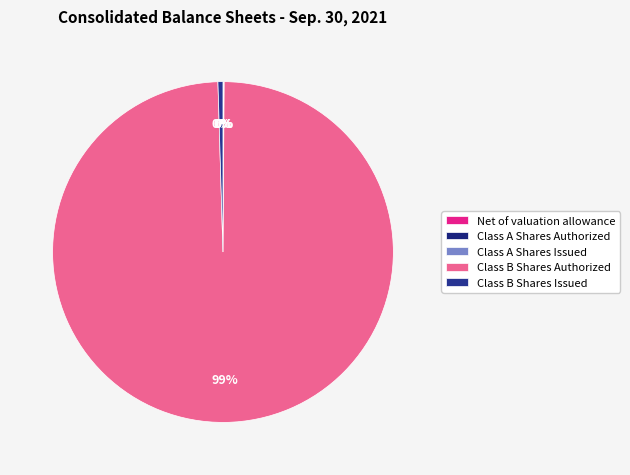

The Class B Shares Authorized slice represents 87% of the pie. True or false?

False